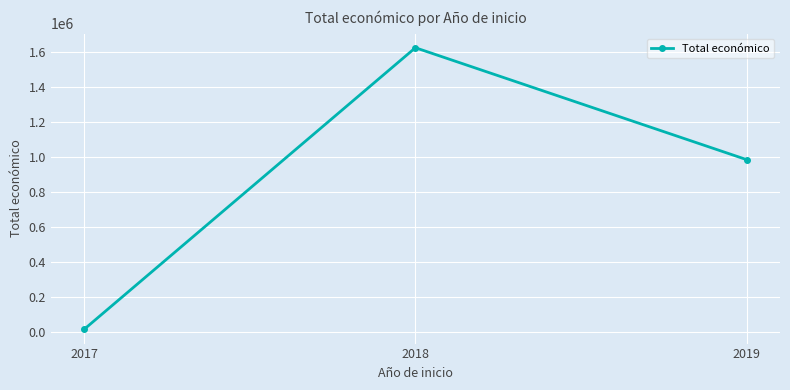

Approximately how many times larger is the value at 2018 compared to 2019?

1.6